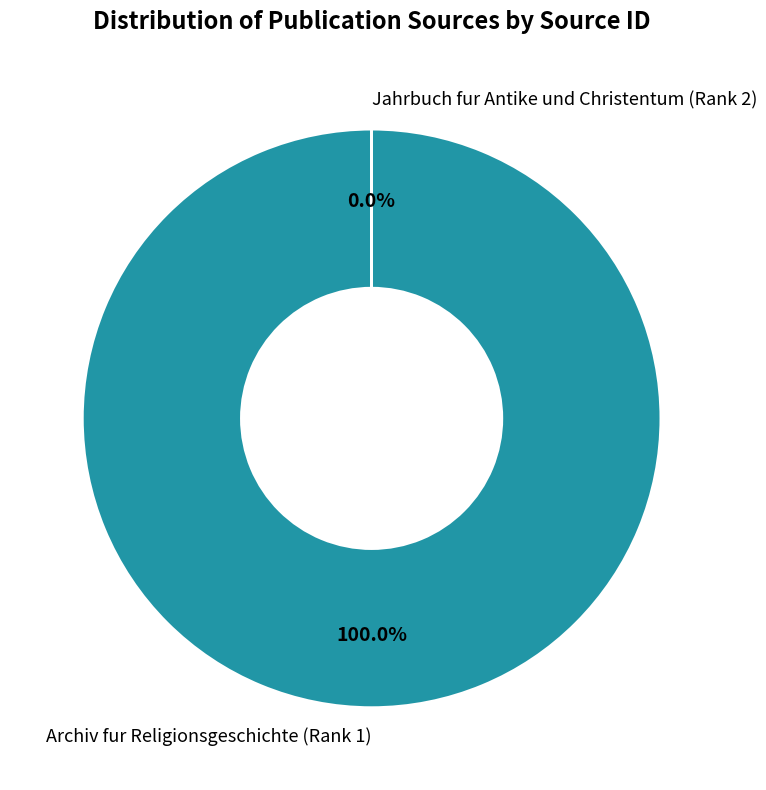

How many slices are in this pie chart?

2